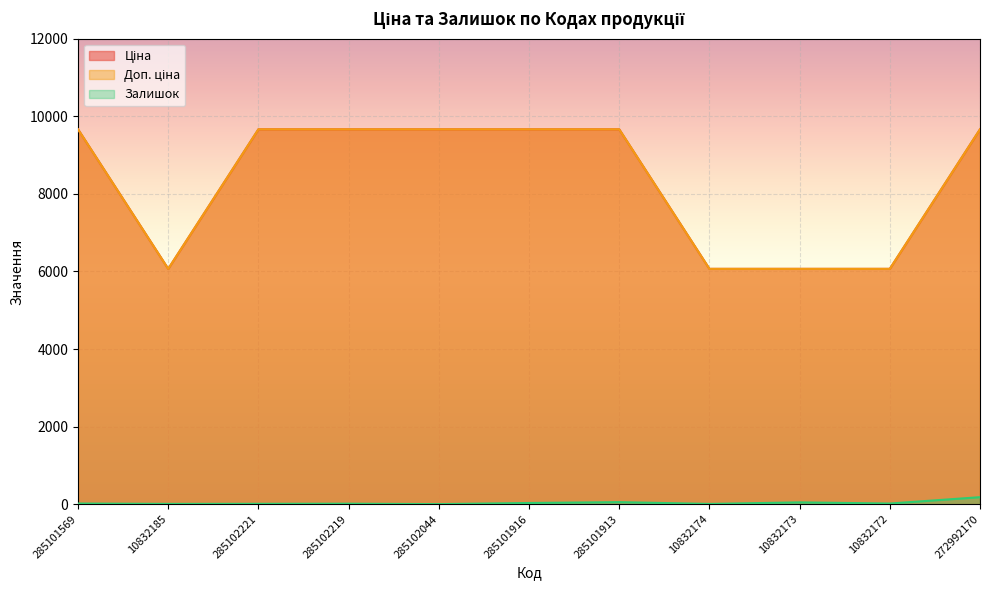

Between 10832185 and 10832174, which series saw the biggest shift?

Залишок